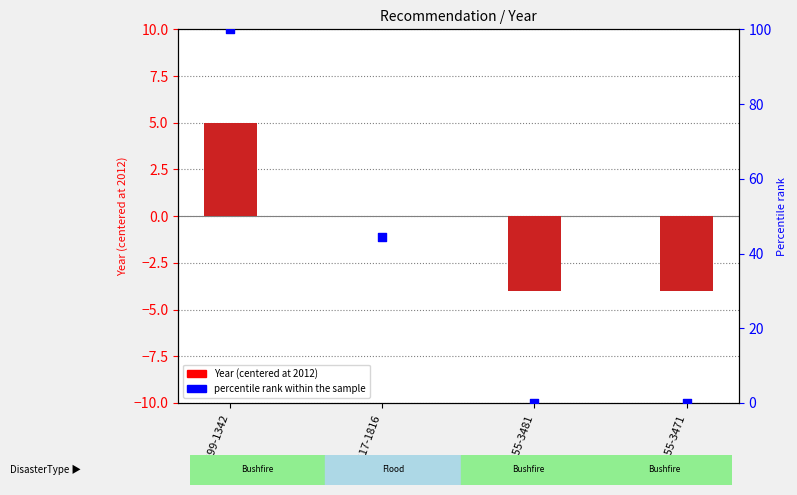

At how many categories does at least one series exceed 23?

2